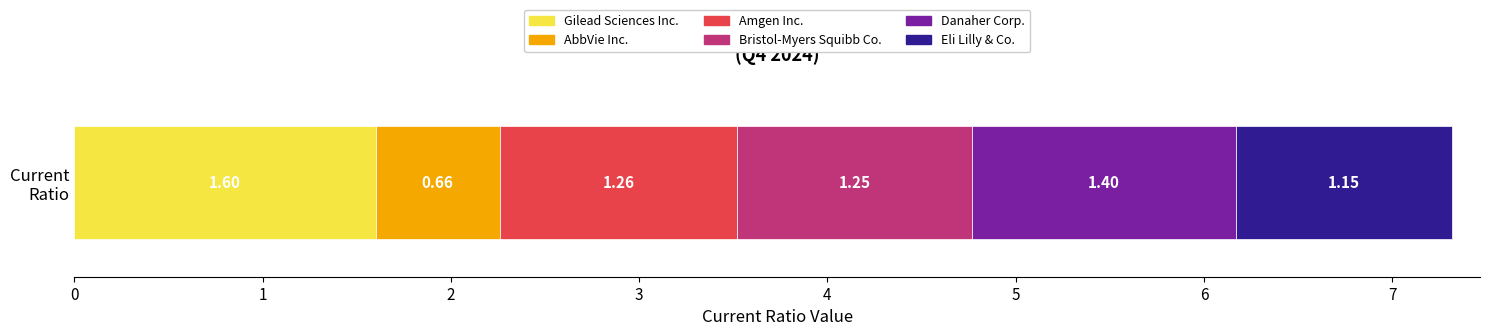

Count the number of data series in this chart.

6